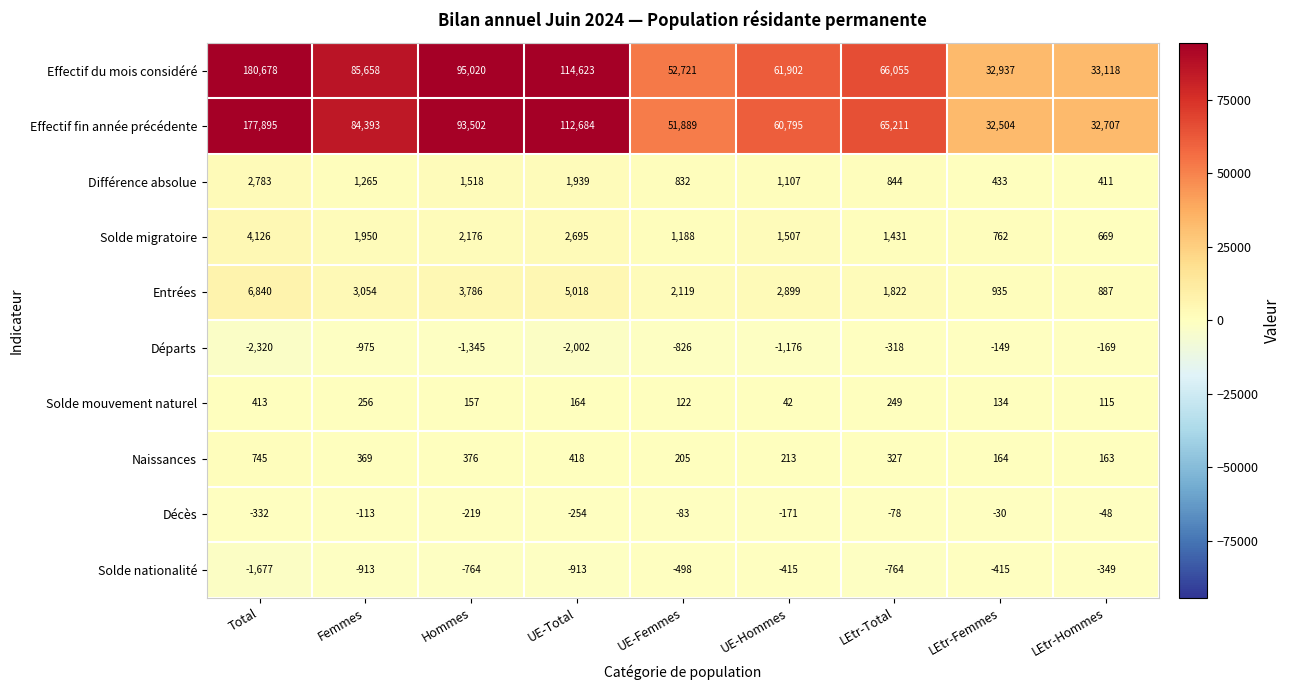

List the series in order of their peak value, highest first.

Effectif du mois considéré, Effectif fin année précédente, Entrées, Solde migratoire, Différence absolue, Naissances, Solde mouvement naturel, Décès, Départs, Solde nationalité